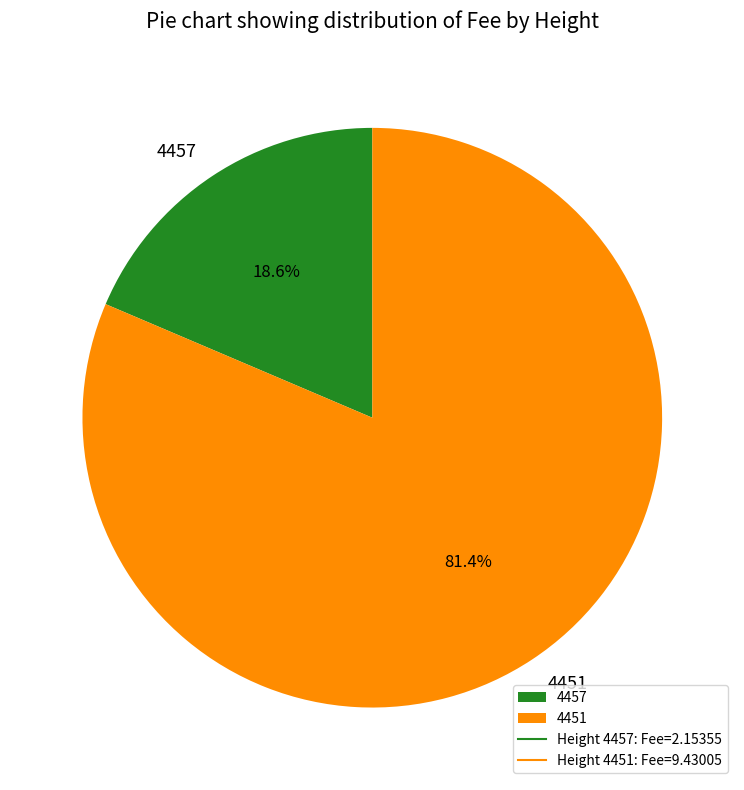

Which has a higher value, 4457 or 4451?

4451